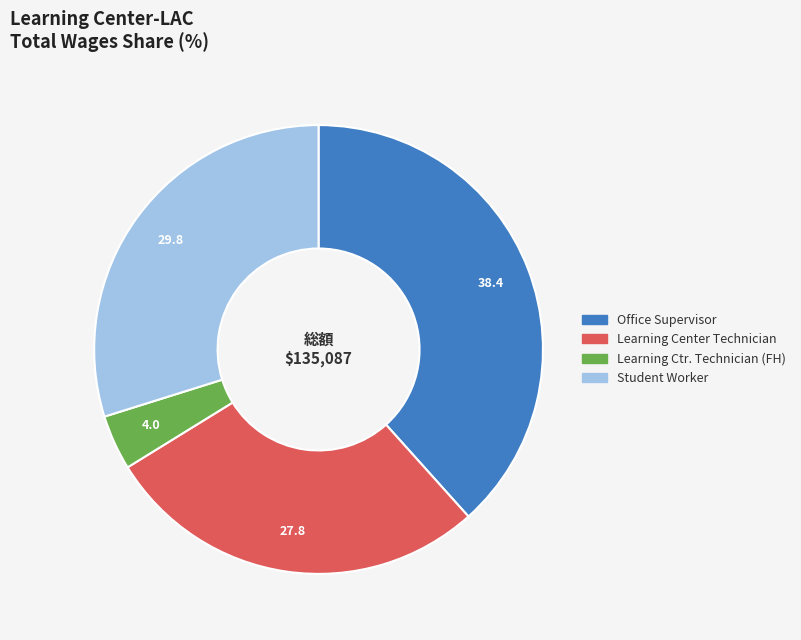

Do Student Worker and Learning Center Technician together represent more than half of the pie?

Yes